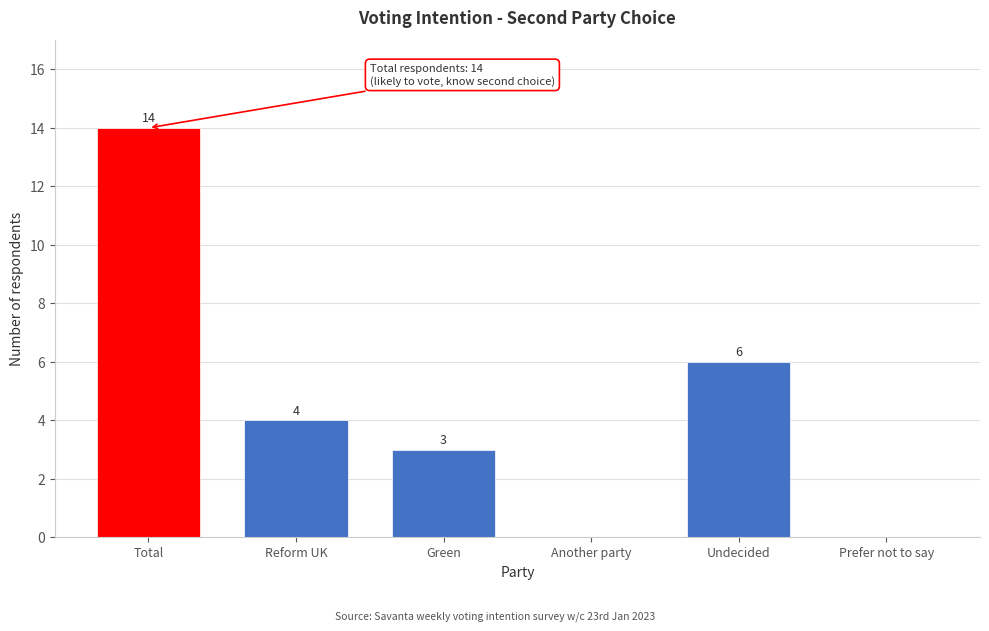

Reading left to right, transcribe all the data shown in this chart.

Total=14	Reform UK=4	Green=3	Another party=0	Undecided=6	Prefer not to say=0